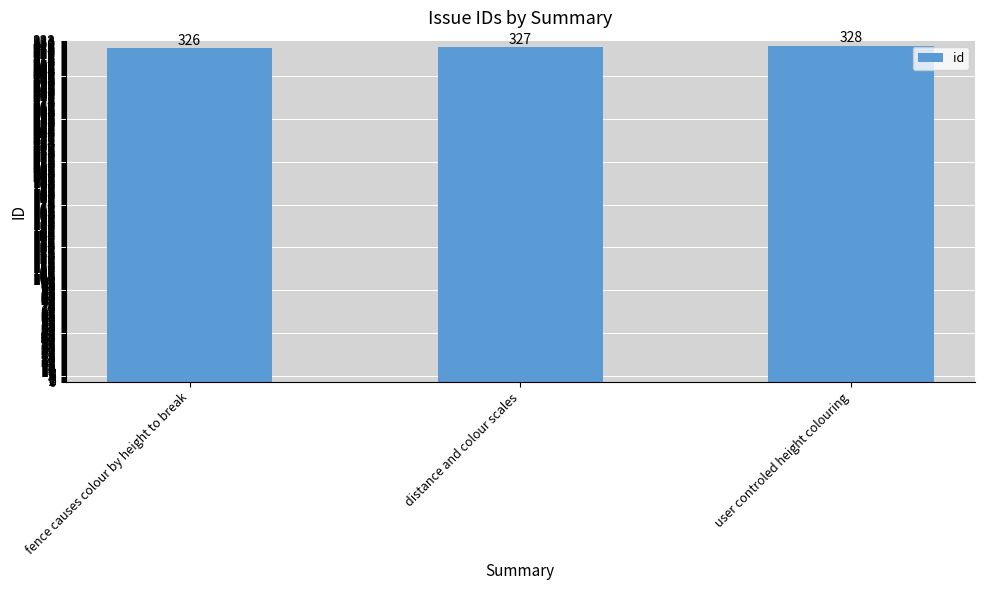

Count the number of data series in this chart.

1